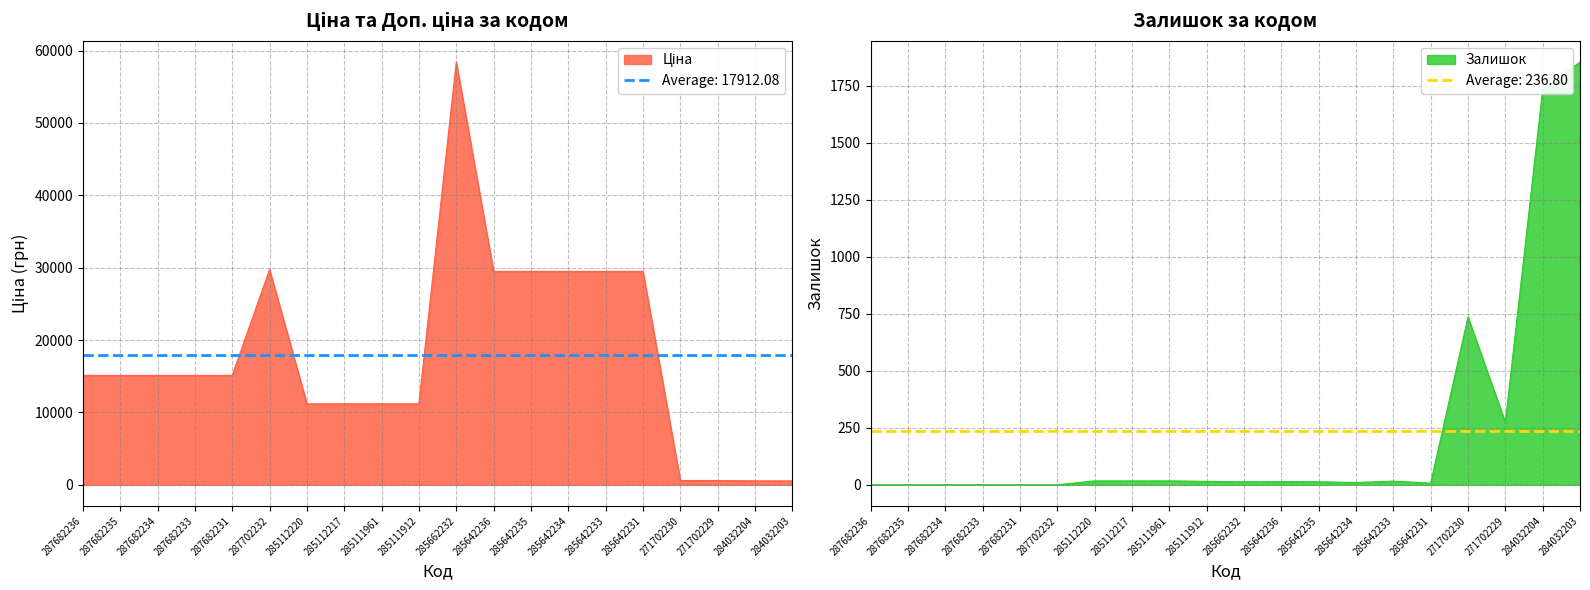

Reading left to right, what are all the values shown in this chart?

Ціна: 287682236=15120.0	287682235=15120.0	287682234=15120.0	287682233=15120.0	287682231=15120.0	287702232=29747.2	285112220=11188.2	285112217=11188.2	285111961=11188.2	285111912=11188.2	285662232=58426.5	285642236=29491.5	285642235=29491.5	285642234=29491.5	285642233=29491.5	285642231=29491.5	271702230=589.9	271702229=589.9	284032204=539.0	284032203=539.0
Залишок: 287682236=0.0	287682235=0.0	287682234=0.0	287682233=0.0	287682231=0.0	287702232=0.0	285112220=17.0	285112217=17.0	285111961=17.0	285111912=15.0	285662232=13.0	285642236=14.0	285642235=13.0	285642234=10.0	285642233=16.0	285642231=7.0	271702230=736.0	271702229=273.0	284032204=1734.0	284032203=1854.0